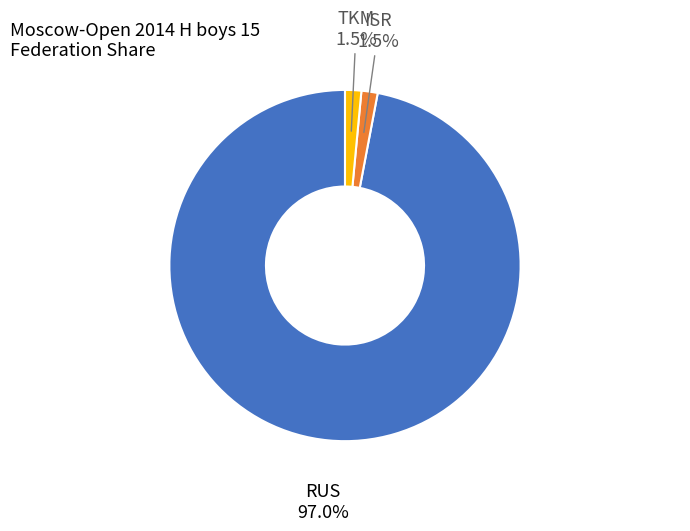

To the nearest percent, what is the difference between the largest and smallest slice percentages?

96%